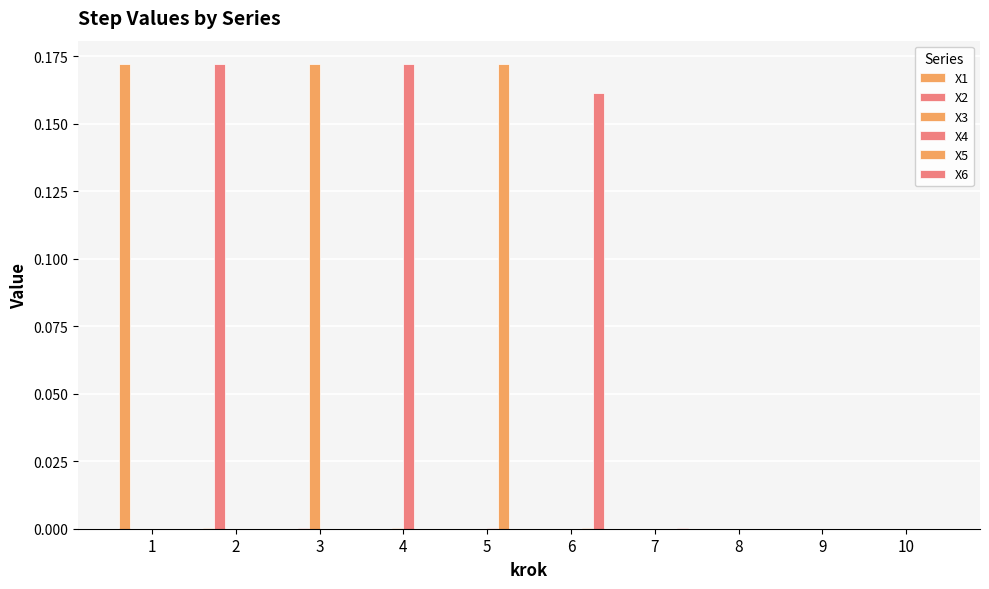

How many data points does each series have?

10